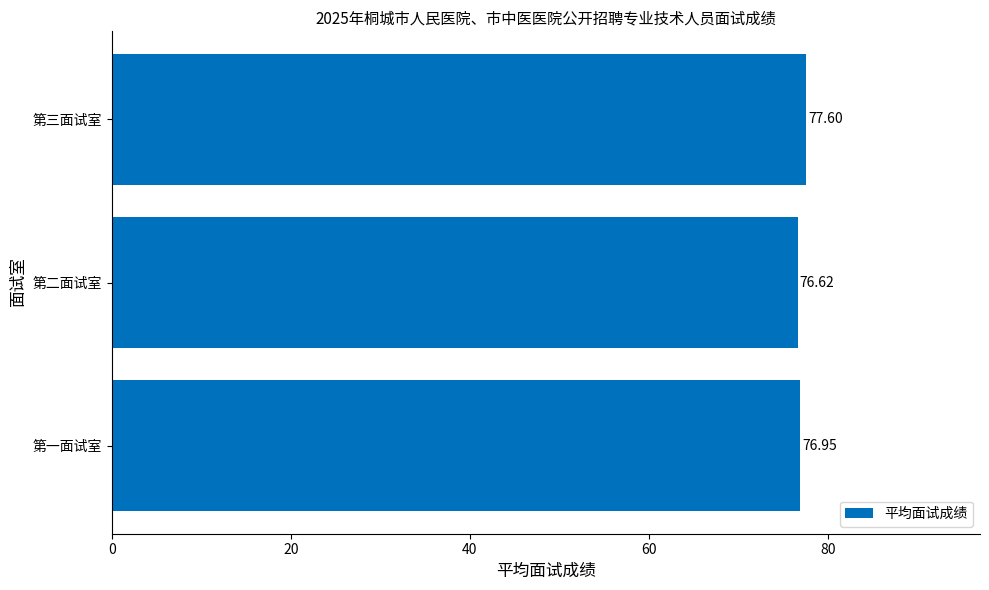

List the labels in order of value, largest first.

第三面试室, 第一面试室, 第二面试室